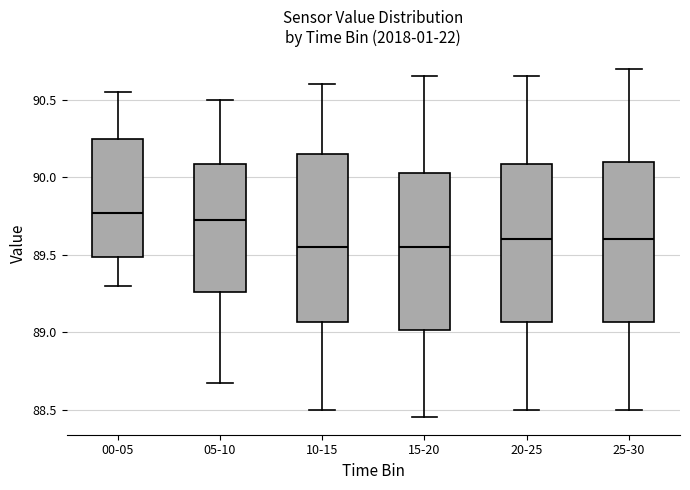

Reading left to right, transcribe this box plot: for each box, give where its median line is, the range the box spans, and where its two whiskers end, as read against the y-axis. The values are not printed on the chart, so give them approximately, as read against the axis.

00-05: median 89.75, box 89.50 to 90.25, whiskers 89.30 to 90.55
05-10: median 89.75, box 89.25 to 90.10, whiskers 88.65 to 90.50
10-15: median 89.55, box 89.05 to 90.15, whiskers 88.50 to 90.60
15-20: median 89.55, box 89.00 to 90.05, whiskers 88.45 to 90.65
20-25: median 89.60, box 89.05 to 90.10, whiskers 88.50 to 90.65
25-30: median 89.60, box 89.05 to 90.10, whiskers 88.50 to 90.70